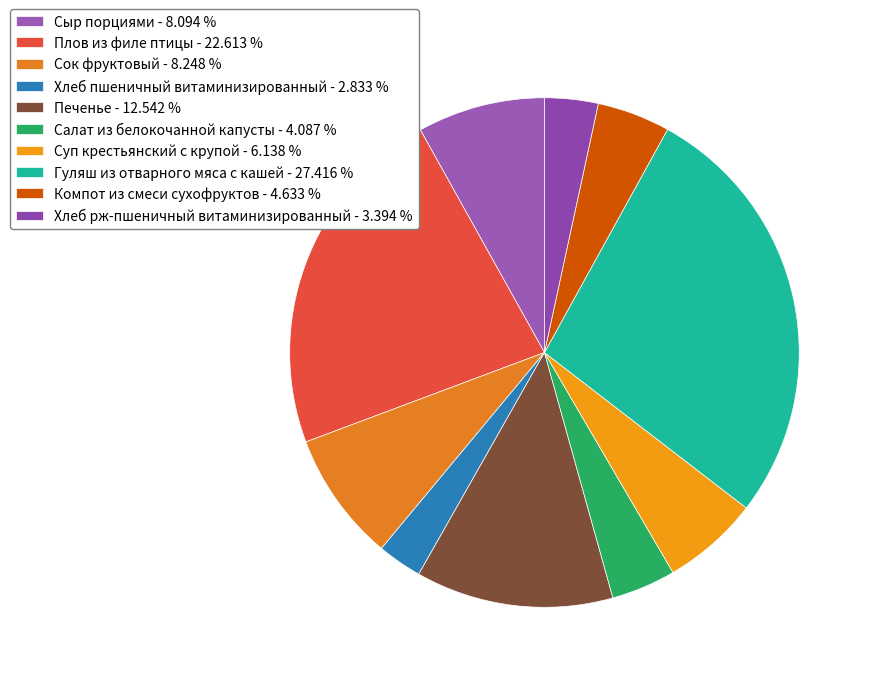

Count the number of slices in the pie.

10